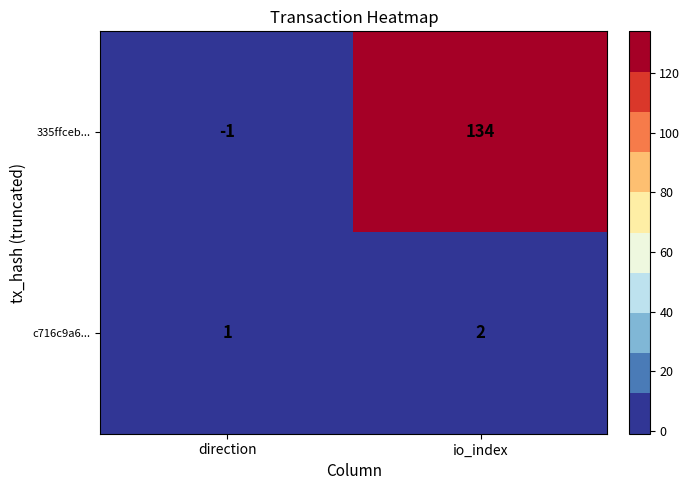

What is the spread (max minus min) of values at io_index?

132